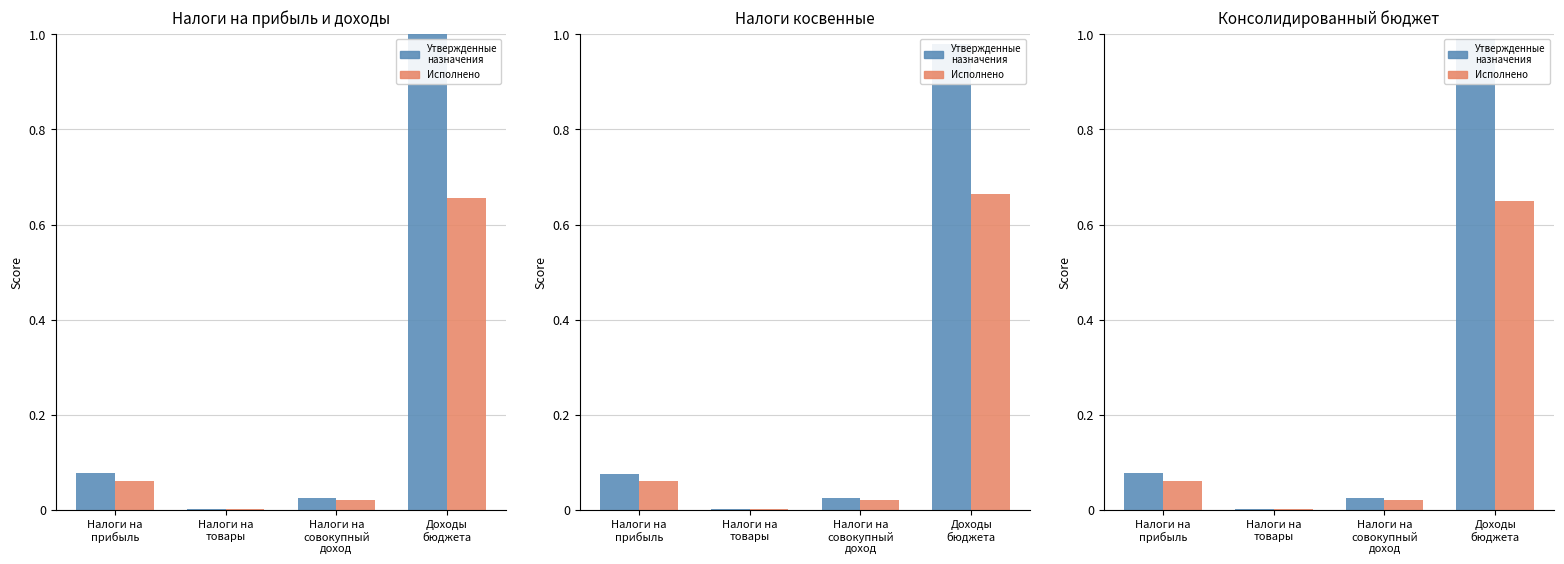

Does the chart contain stacked bars?

No